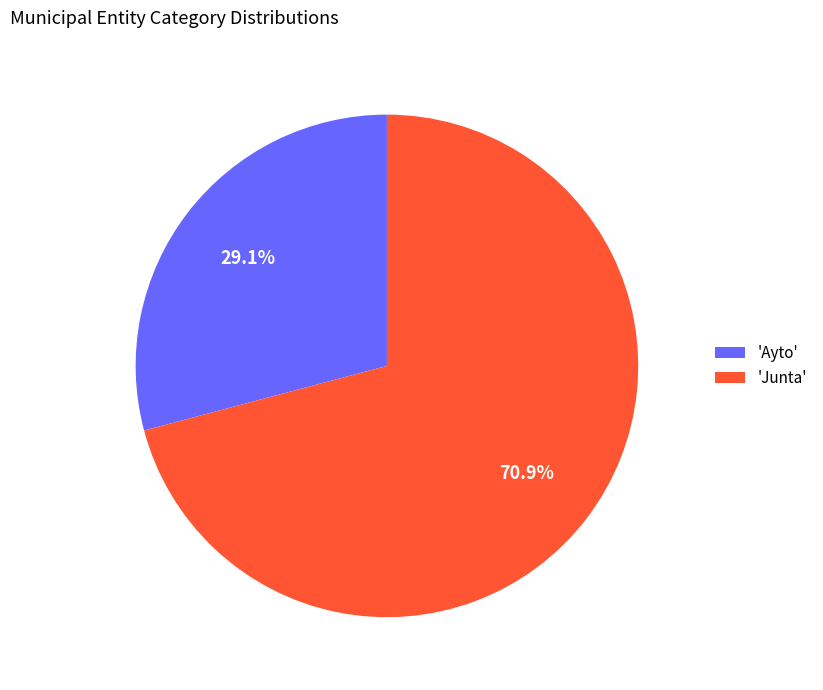

What is the majority slice?

'Junta'